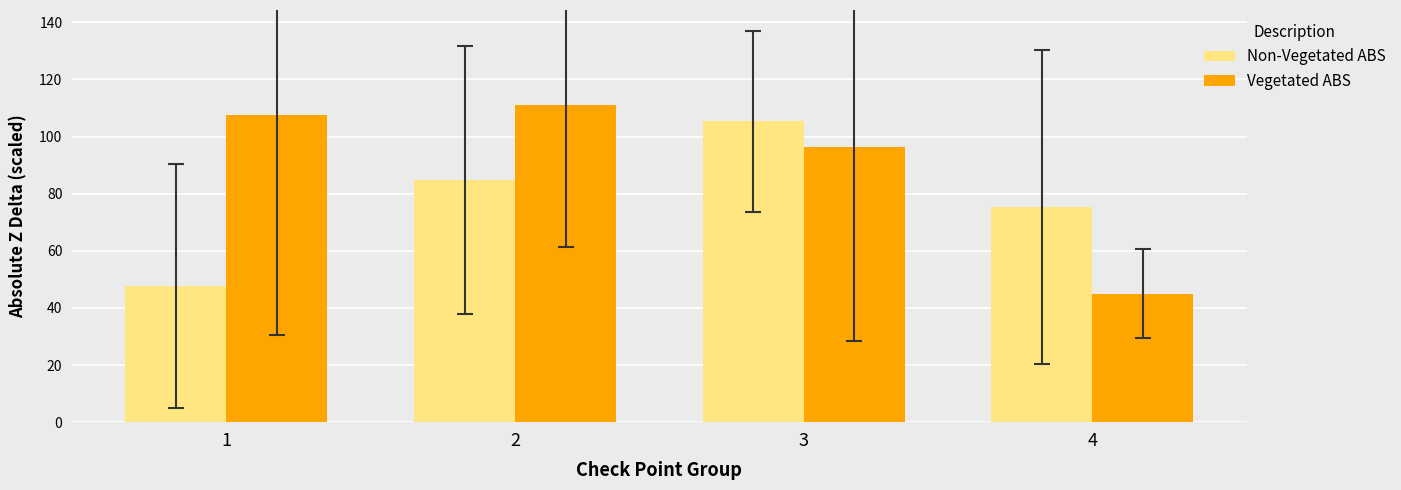

Between 1 and 3, which series saw the biggest shift?

Non-Vegetated ABS